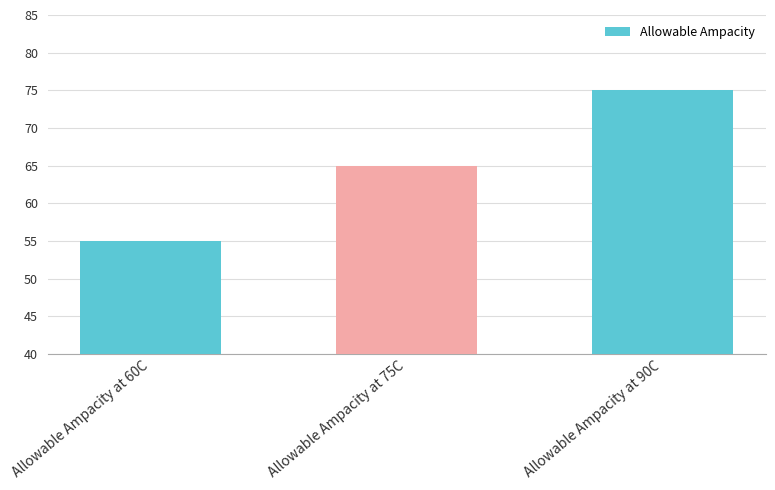

Between Allowable Ampacity at 75C and Allowable Ampacity at 90C, which is larger?

Allowable Ampacity at 90C